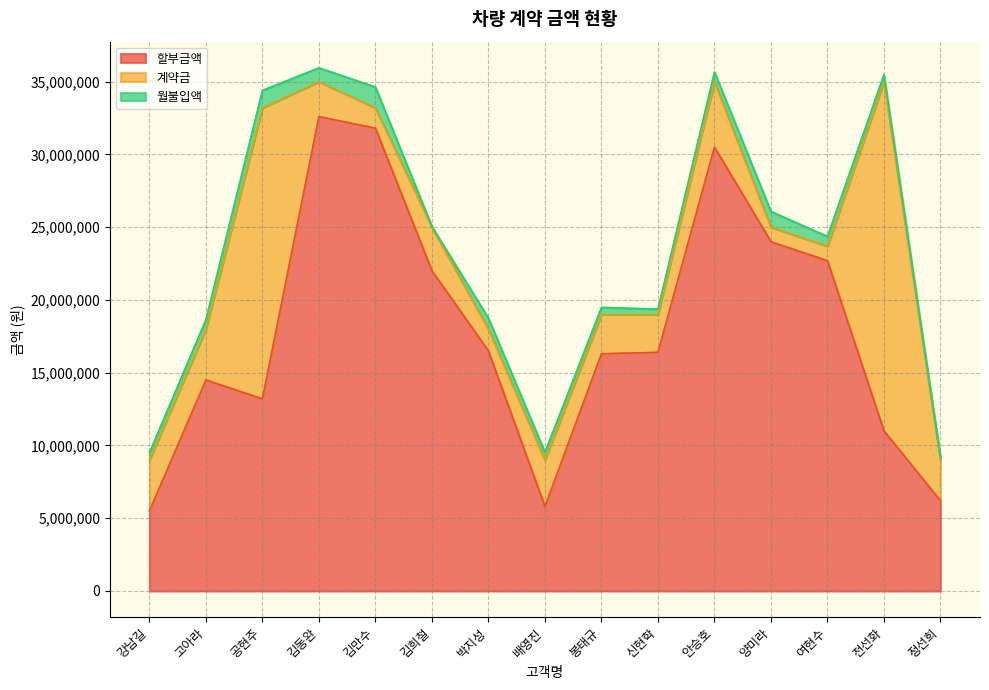

What is the difference between the maximum and minimum values in the 계약금 series?

23000000